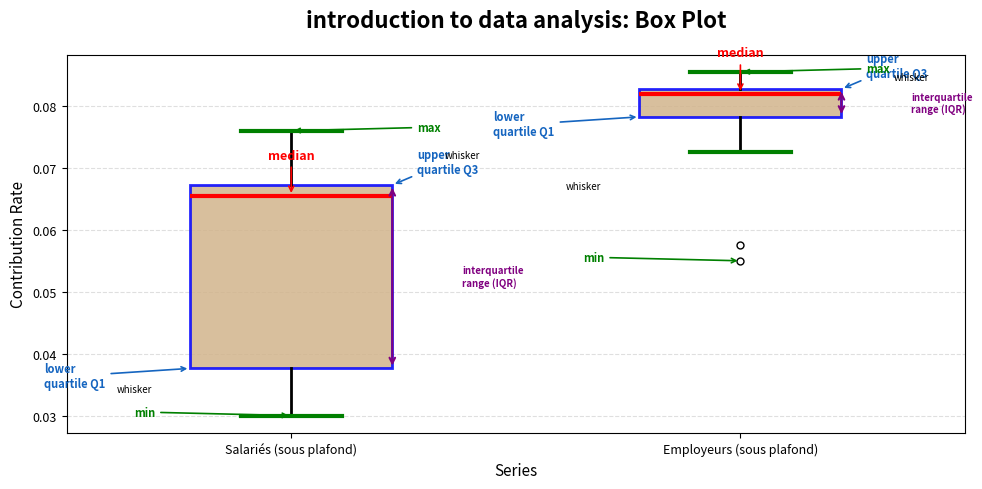

Which box has the lowest median line?

Salariés (sous plafond)